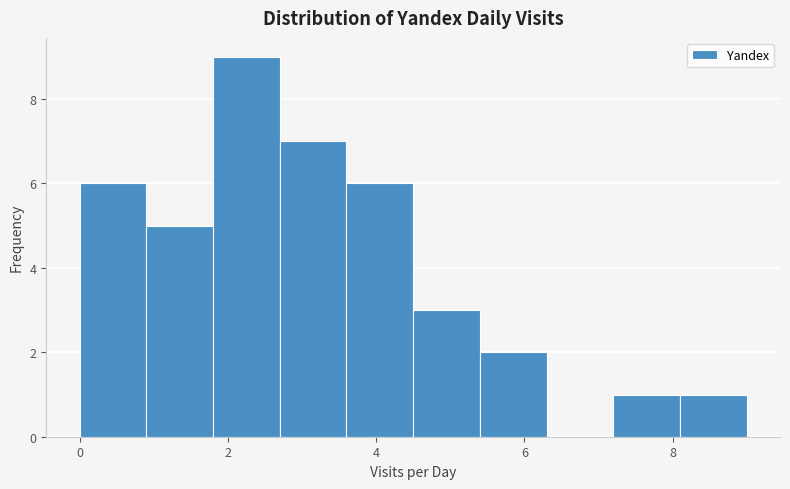

Reading left to right, transcribe this chart: for each bar, give the range it covers on the x-axis and its height. Neither the bar edges nor the heights are printed on the chart, so give them approximately, as read against the axes.

0.0 to 0.9: 6
0.9 to 1.8: 5
1.8 to 2.7: 9
2.7 to 3.6: 7
3.6 to 4.5: 6
4.5 to 5.4: 3
5.4 to 6.3: 2
6.3 to 7.2: 0
7.2 to 8.1: 1
8.1 to 9.0: 1